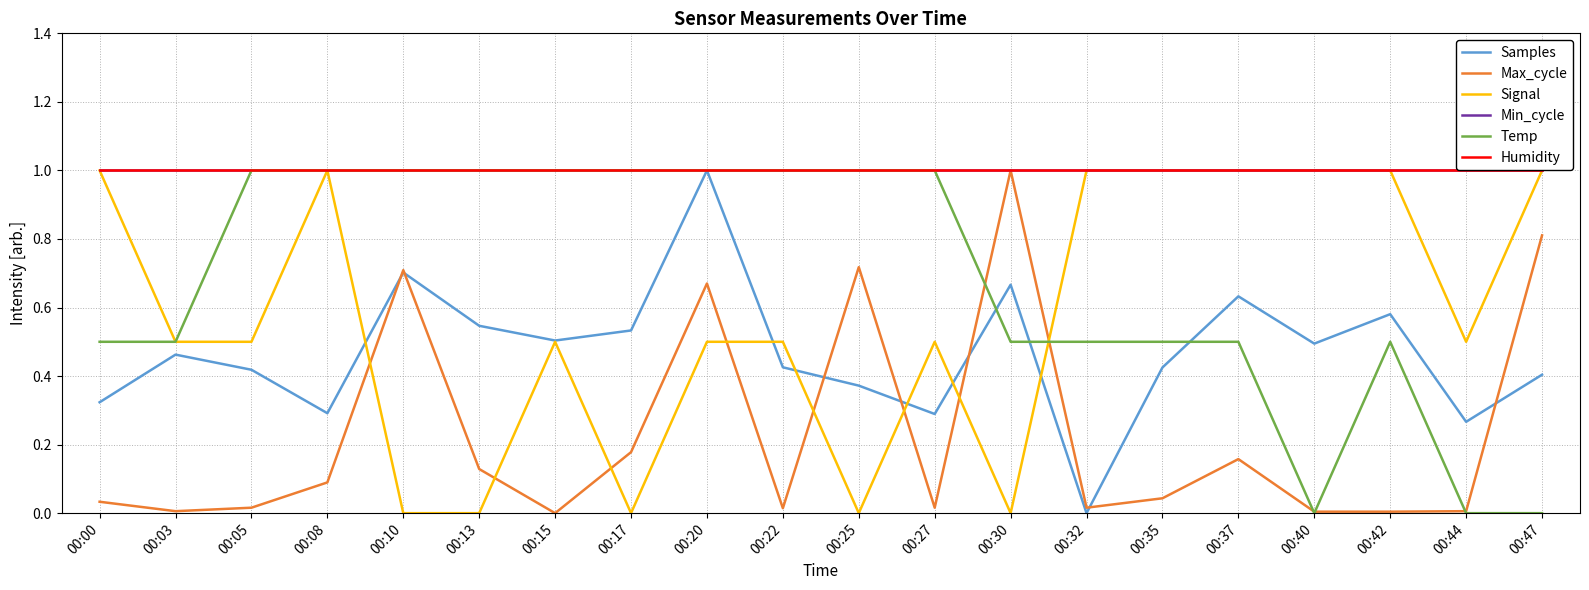

What is the maximum value for Max_cycle?

1.0